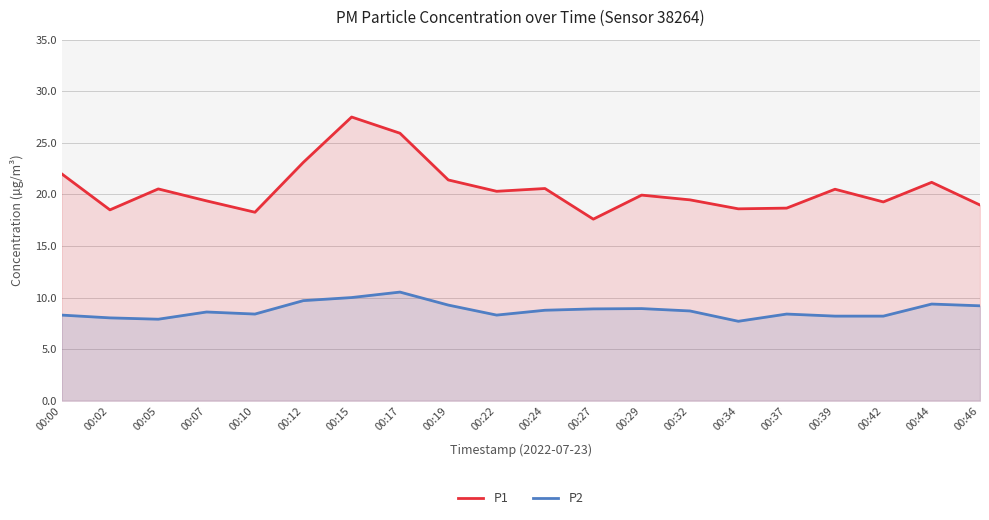

Rank the series by their maximum value, from highest to lowest.

P1, P2